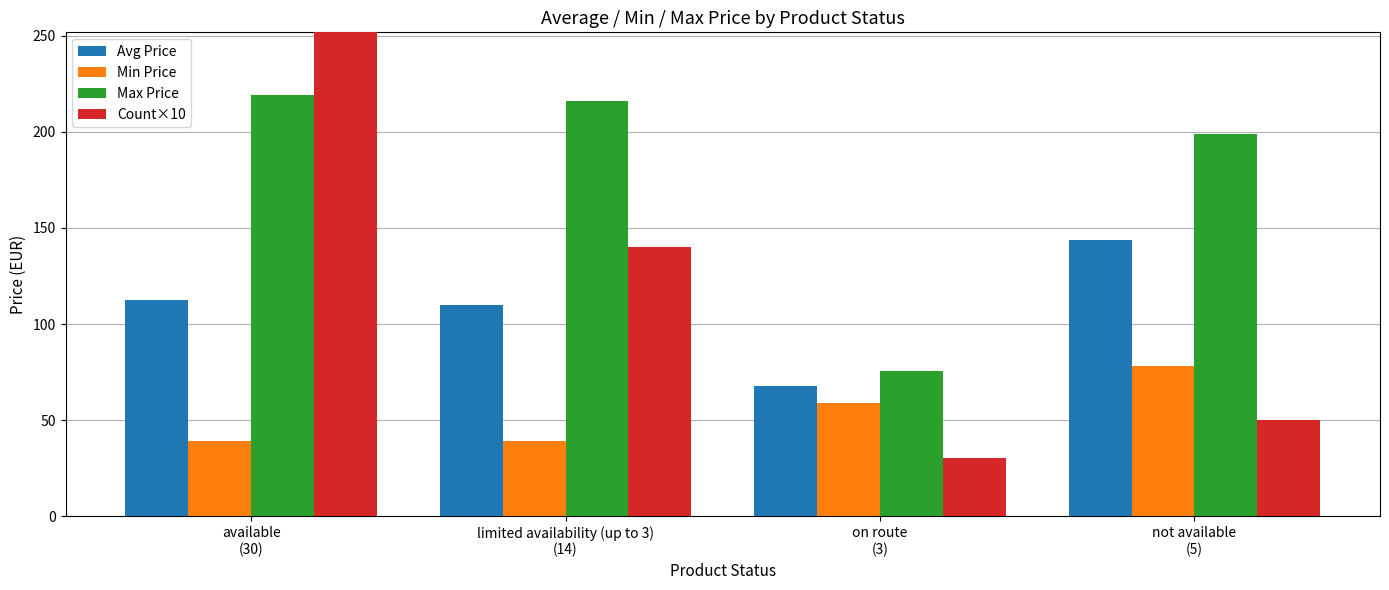

Is the value of Avg Price at limited availability (up to 3)
(14) greater than the value of Count×10 at on route
(3)?

Yes